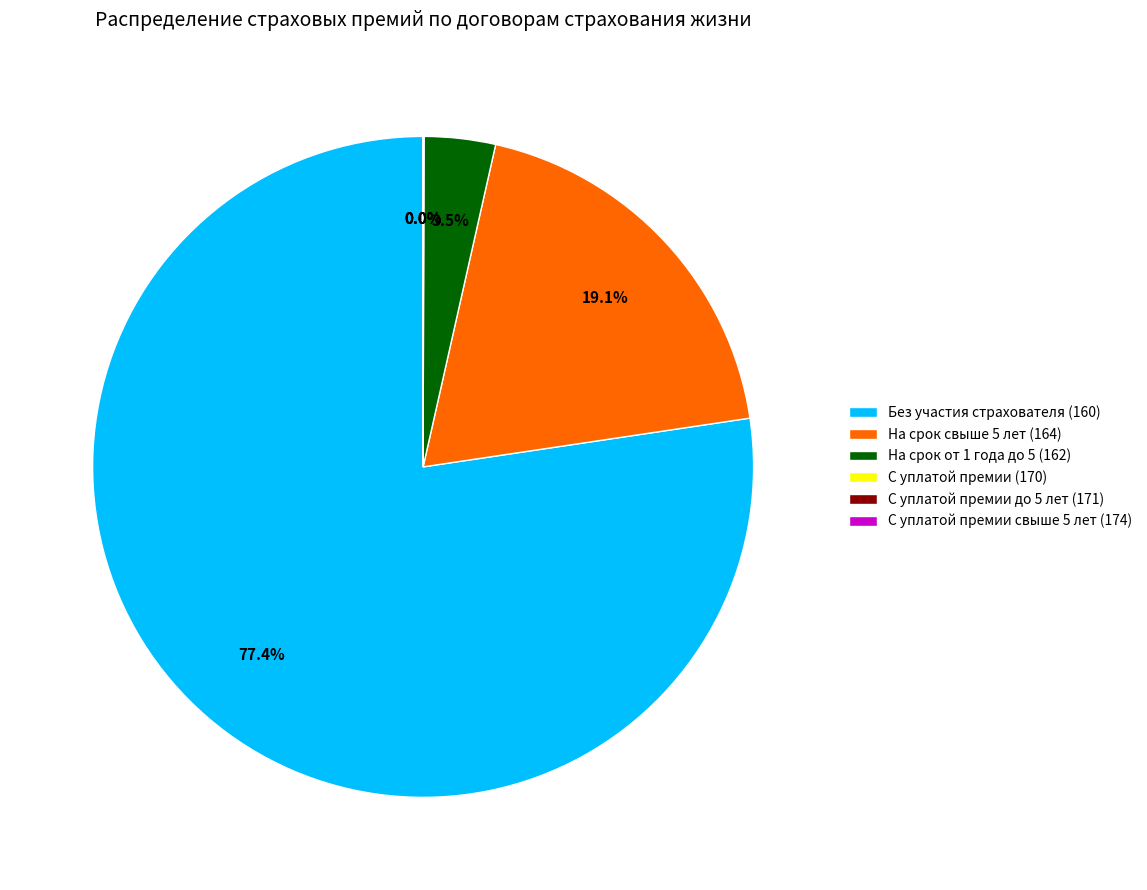

Does any single category account for the majority?

Yes